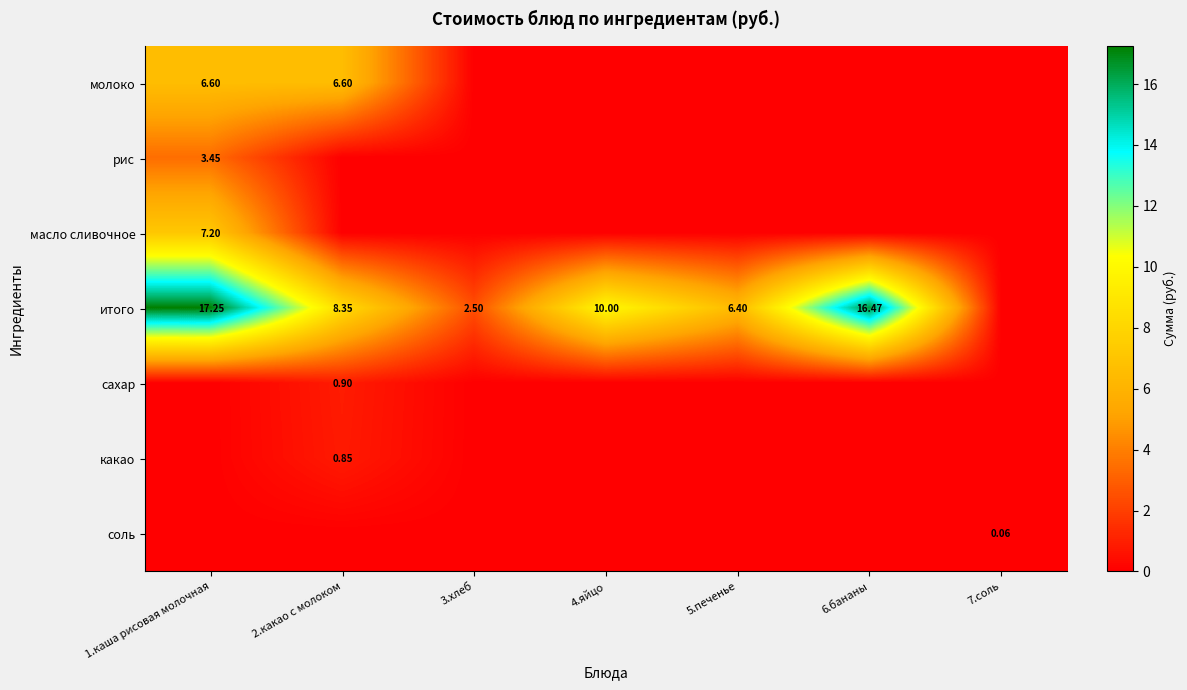

Which series has the largest range (max minus min)?

итого